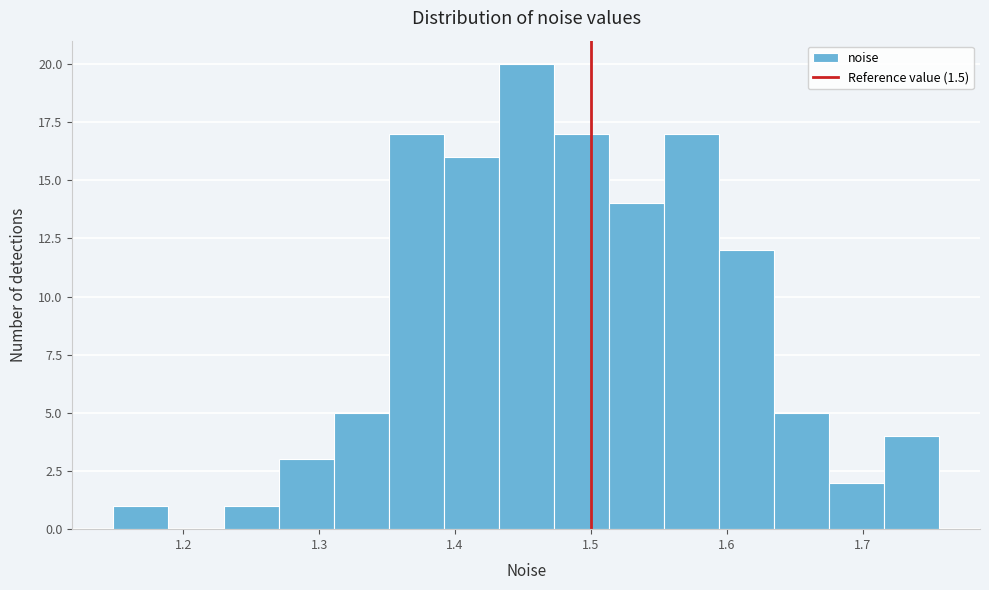

Reading left to right, transcribe this chart: for each bar, give the range it covers on the x-axis and its height. Neither the bar edges nor the heights are printed on the chart, so give them approximately, as read against the axes.

1.15 to 1.19: 1
1.19 to 1.23: 0
1.23 to 1.27: 1
1.27 to 1.31: 3
1.31 to 1.35: 5
1.35 to 1.39: 17
1.39 to 1.43: 16
1.43 to 1.47: 20
1.47 to 1.51: 17
1.51 to 1.55: 14
1.55 to 1.59: 17
1.59 to 1.63: 12
1.63 to 1.67: 5
1.67 to 1.72: 2
1.72 to 1.76: 4